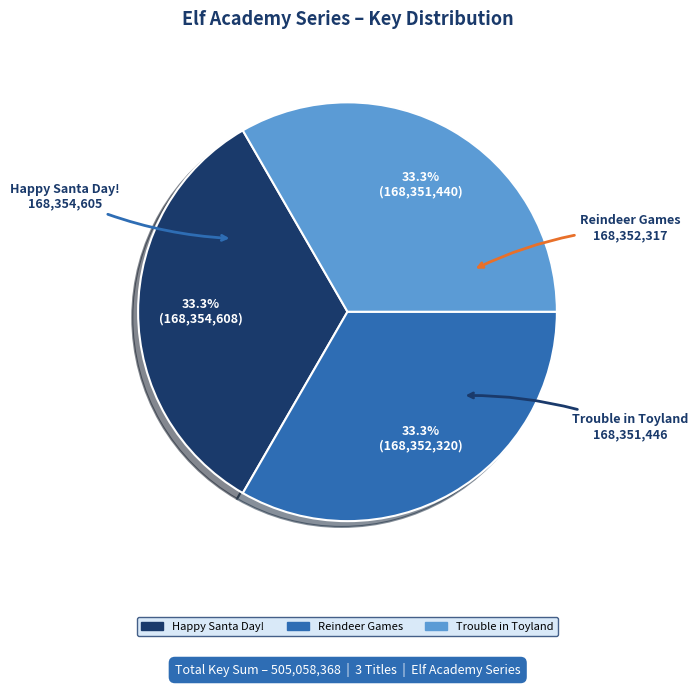

To the nearest percent, what percentage of the pie is Reindeer Games?

33%